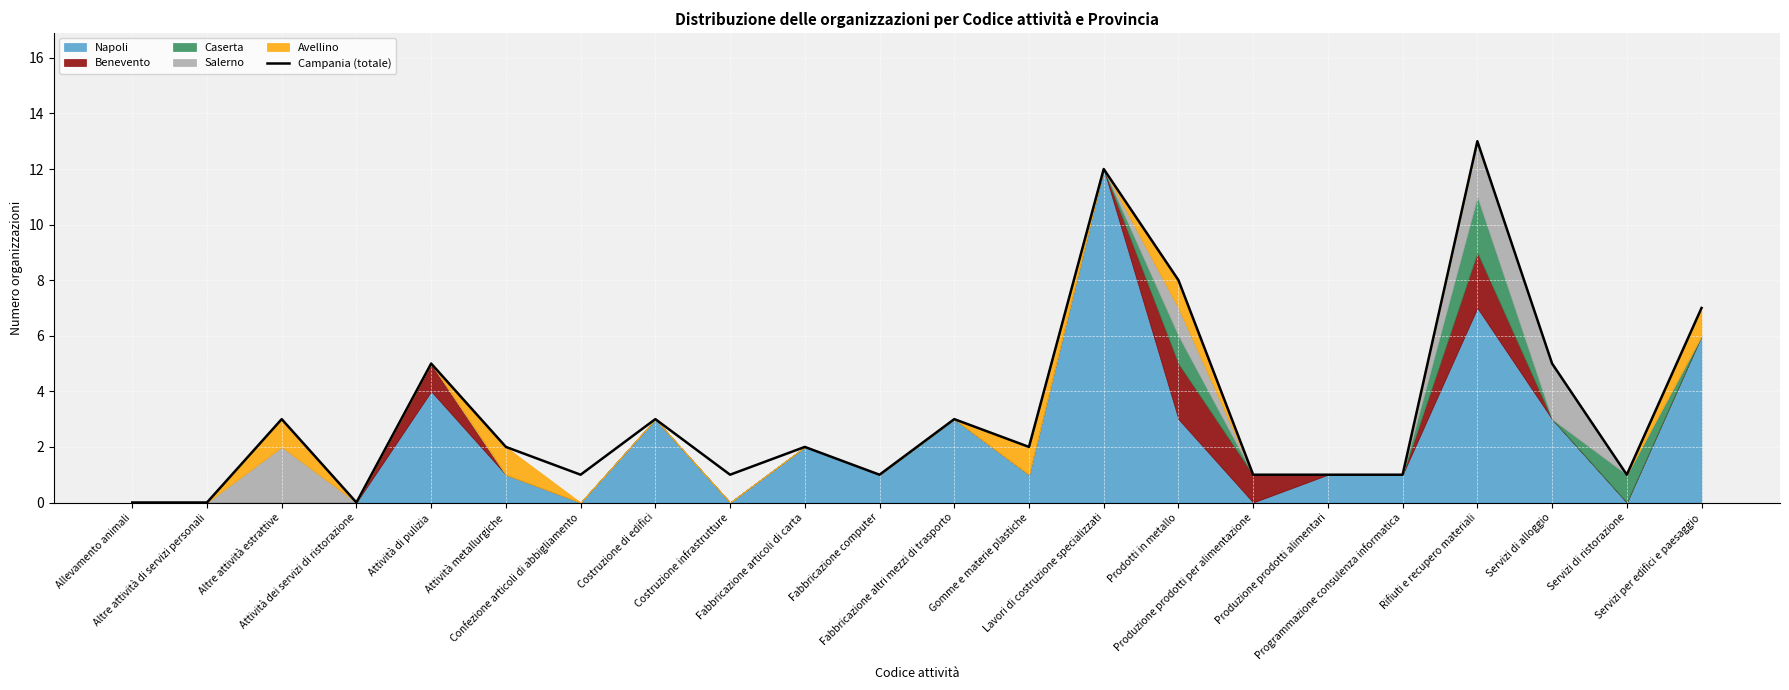

Which label corresponds to the smallest value in the chart?

Allevamento animali